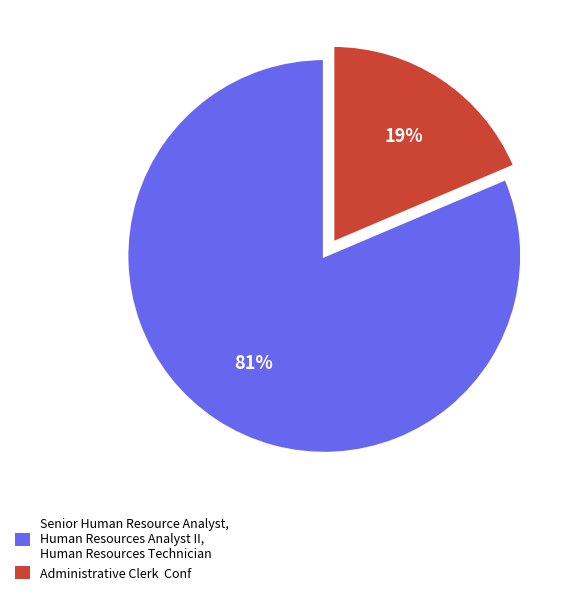

How many segments does this pie chart have?

2